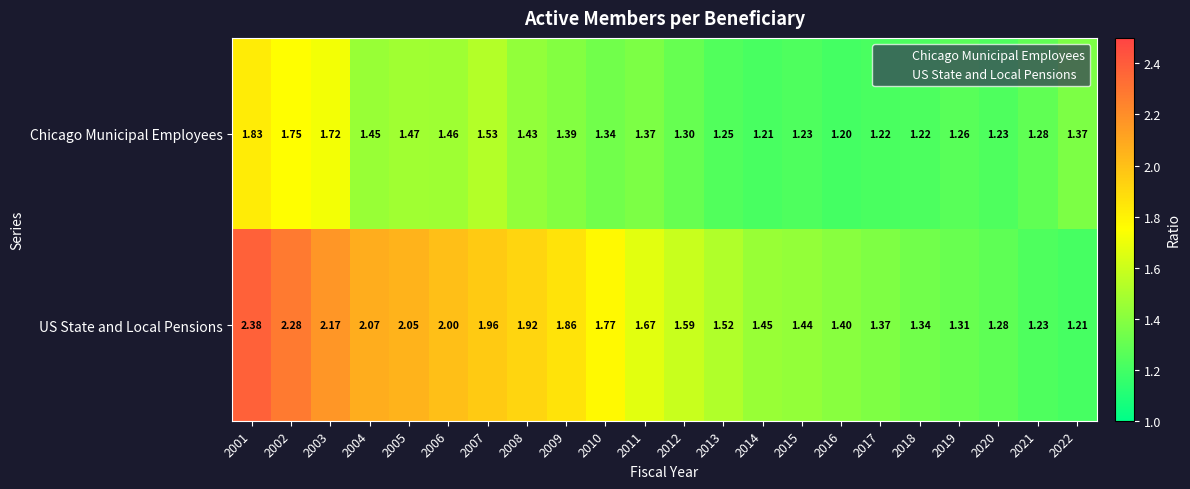

Is the value of Chicago Municipal Employees at 2020 greater than the value of US State and Local Pensions at 2009?

No